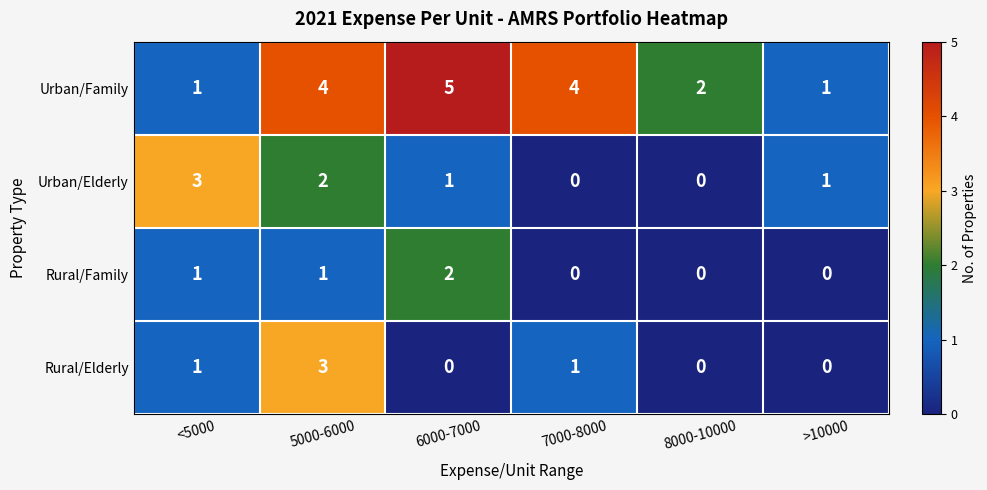

Rank the series at 5000-6000 from lowest to highest value.

Rural/Family, Urban/Elderly, Rural/Elderly, Urban/Family